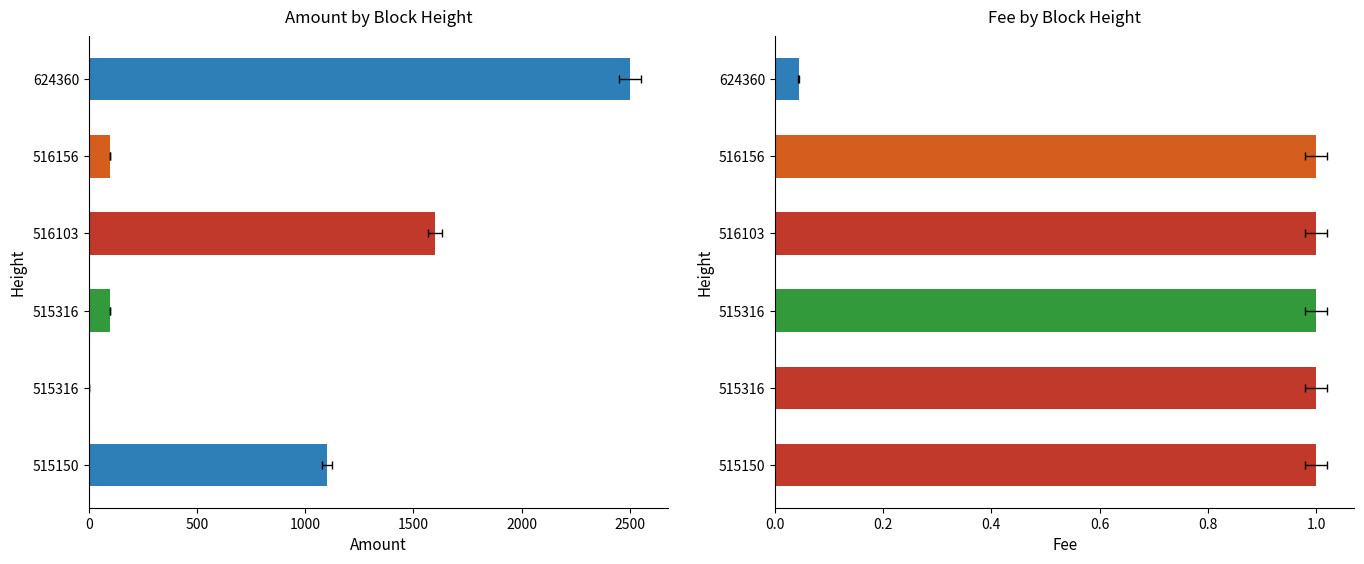

Where is Fee nearest to the value 0?

624360